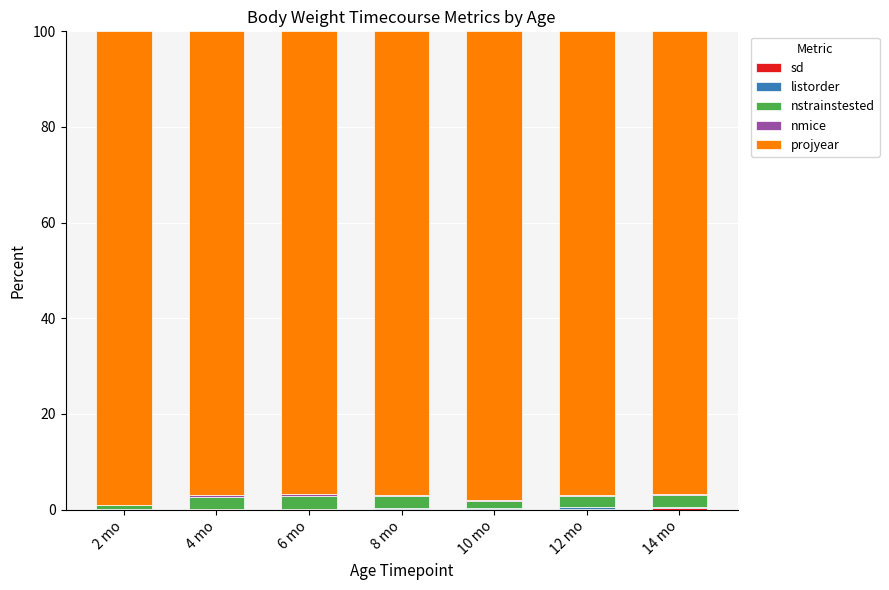

Does the chart contain stacked bars?

Yes